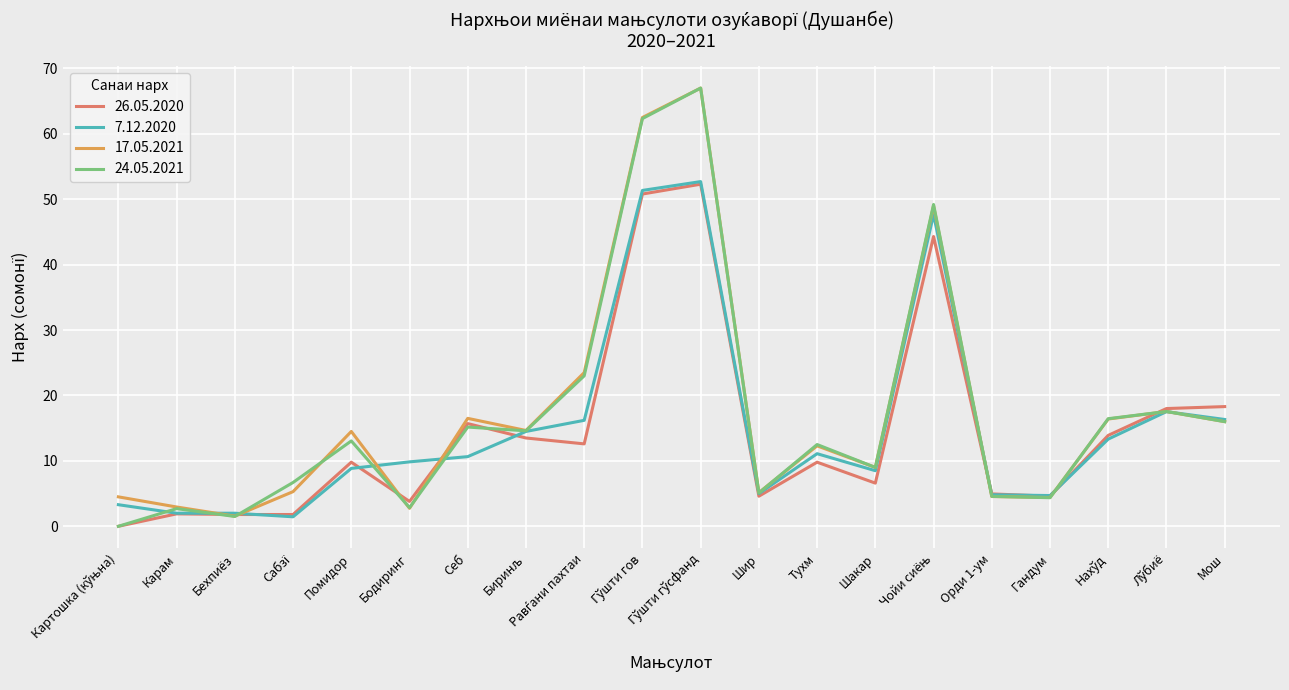

The value of 26.05.2020 at Тухм is 3.2. True or false?

False